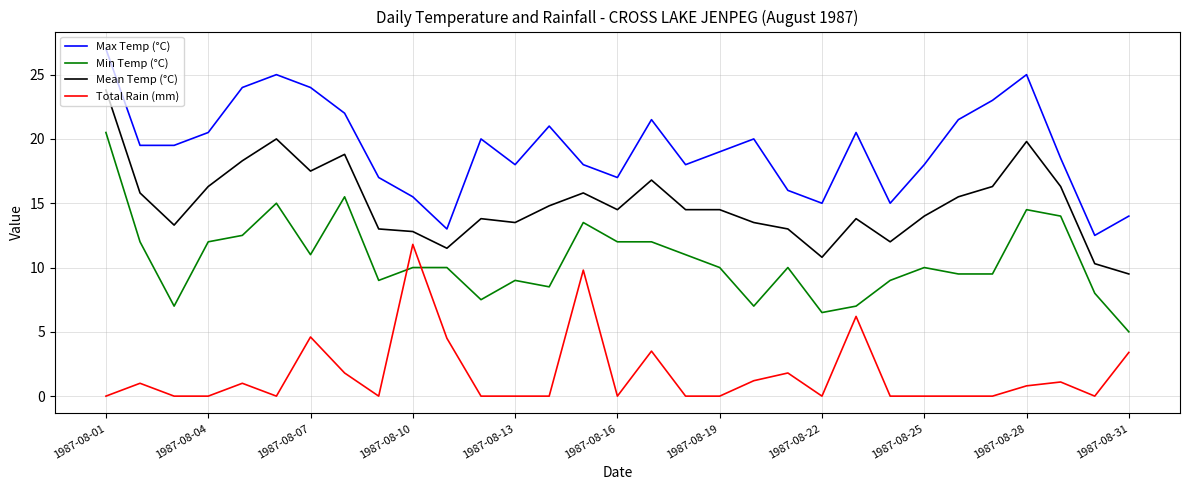

Which series has the largest total across all categories?

Max Temp (°C)